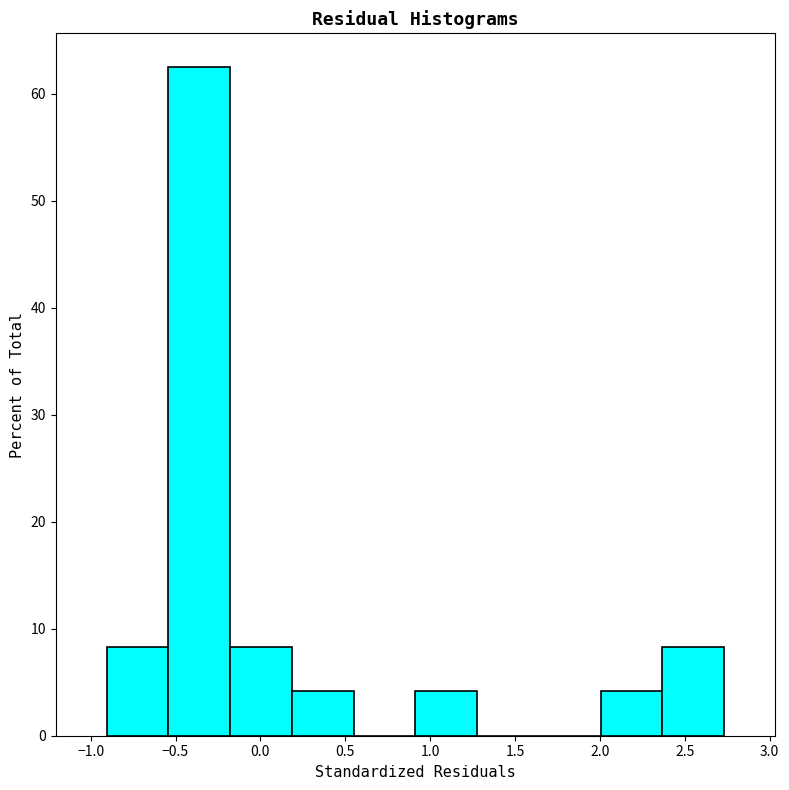

Over which range of the x-axis is the bar tallest?

-0.55 to -0.20